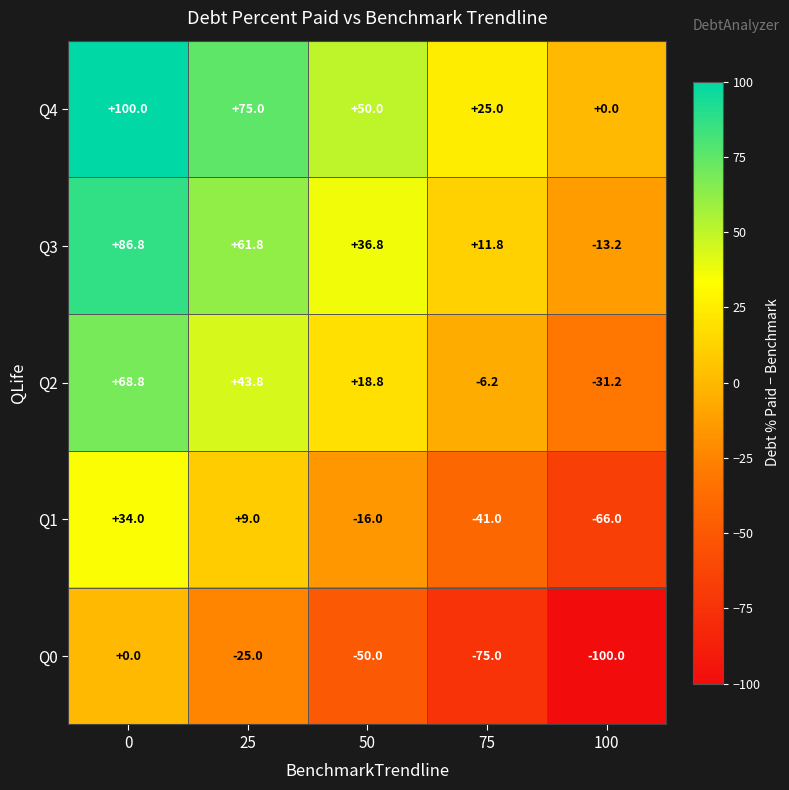

Reading left to right, what are all the values shown in this chart?

Q4: 0=100.0	25=75.0	50=50.0	75=25.0	100=0.0
Q3: 0=86.8	25=61.8	50=36.8	75=11.8	100=-13.2
Q2: 0=68.8	25=43.8	50=18.8	75=-6.2	100=-31.2
Q1: 0=34.0	25=9.0	50=-16.0	75=-41.0	100=-66.0
Q0: 0=0.0	25=-25.0	50=-50.0	75=-75.0	100=-100.0